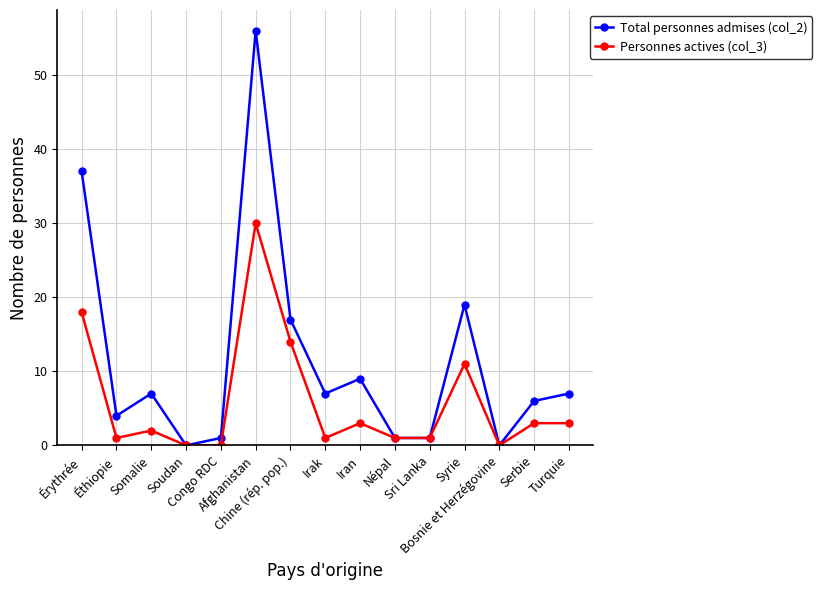

At how many categories does at least one series exceed 15?

4